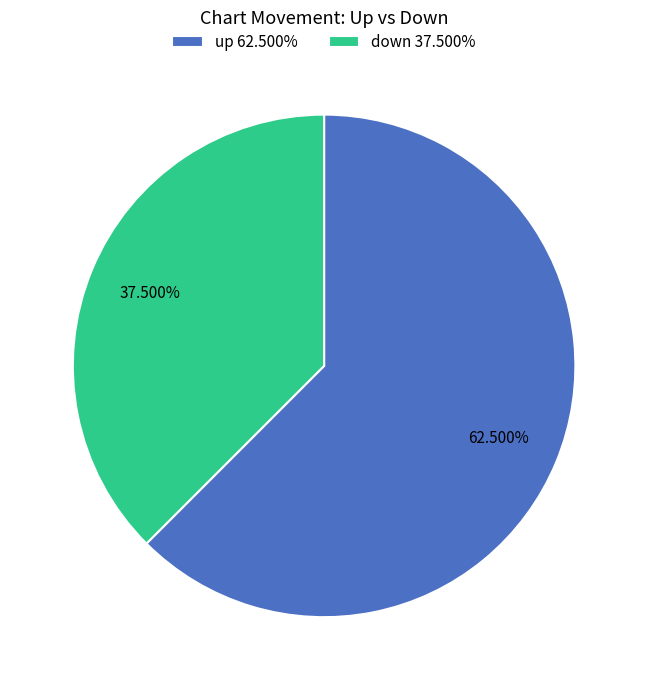

Is there a majority slice in this chart?

Yes